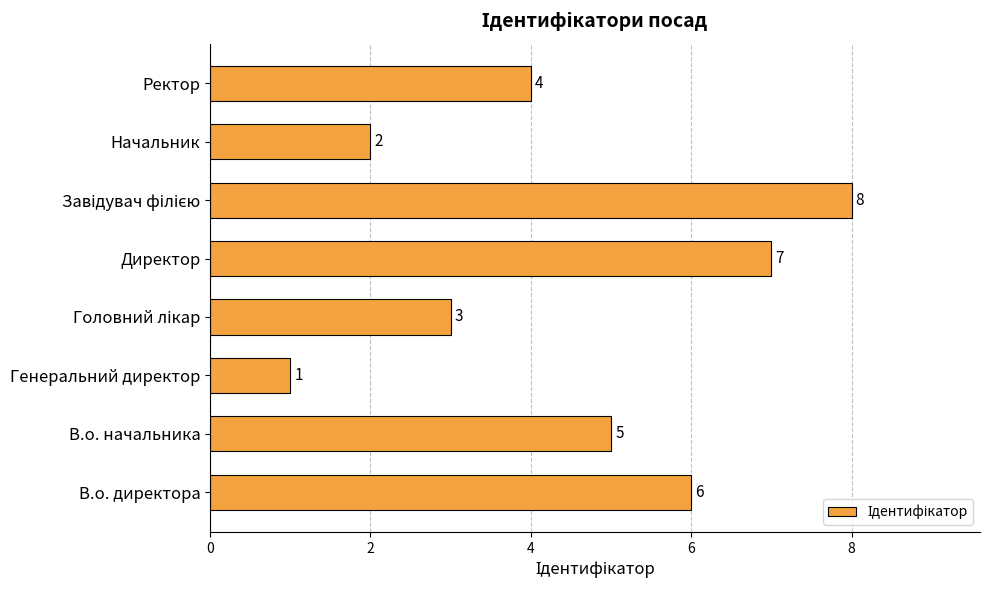

Approximately how many times larger is the value at В.о. начальника compared to Директор?

0.7